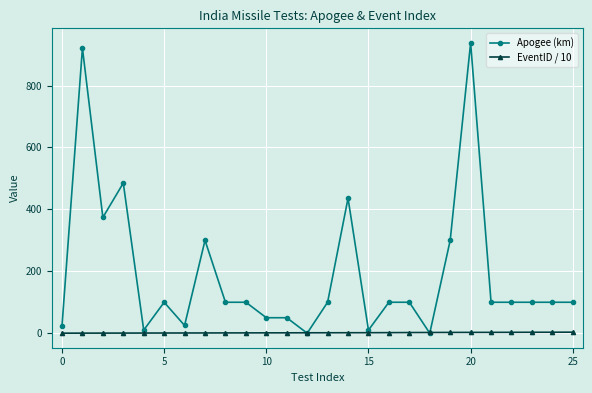

Which series has the widest spread of values?

Apogee (km)